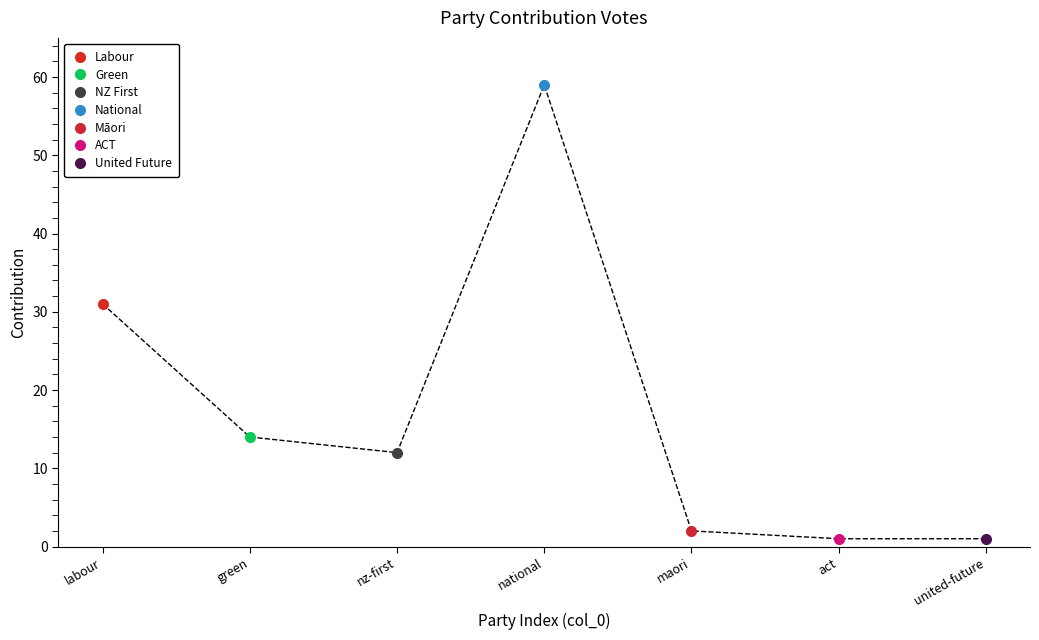

Does the chart have visible grid lines?

No